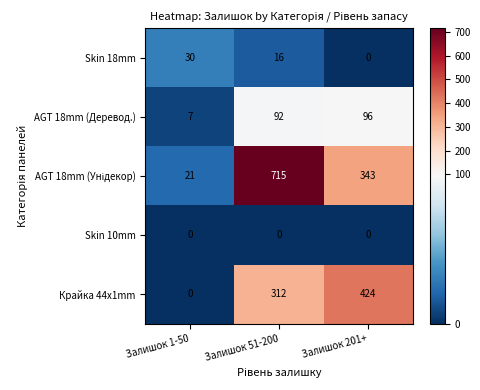

What is the highest value of the AGT 18mm (Деревод.) series?

96